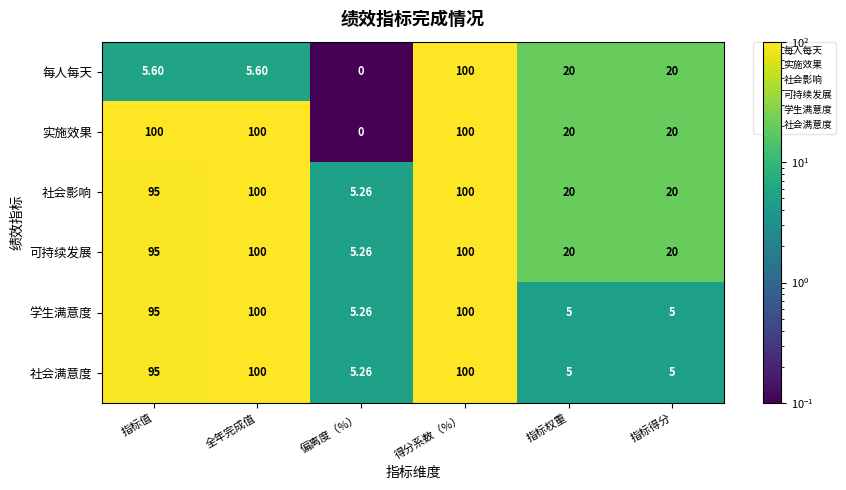

At which category does the chart reach its minimum across all series?

偏离度（%）